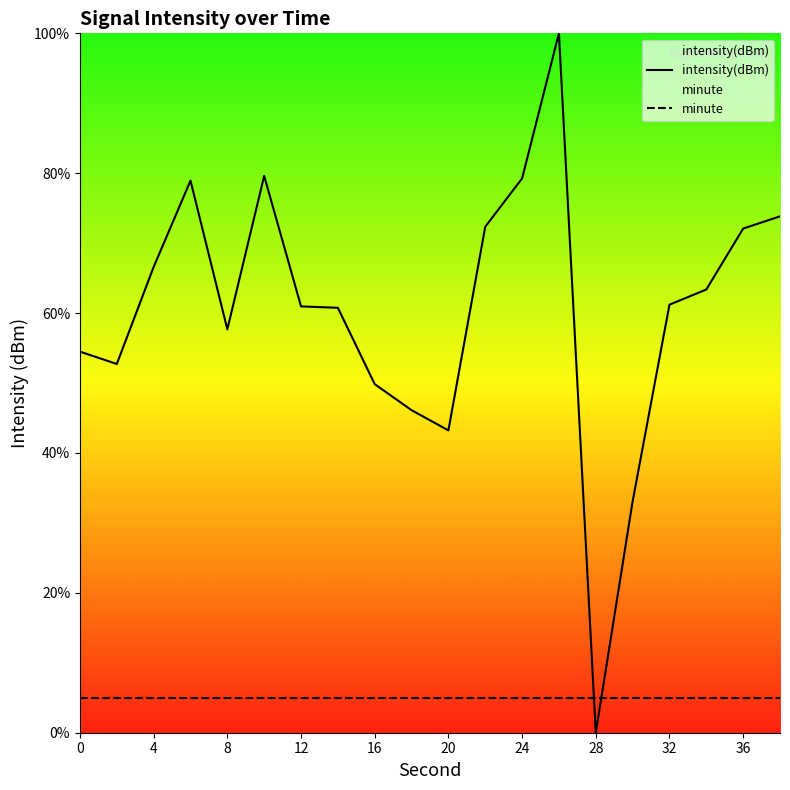

Which series has the largest range (max minus min)?

intensity(dBm)